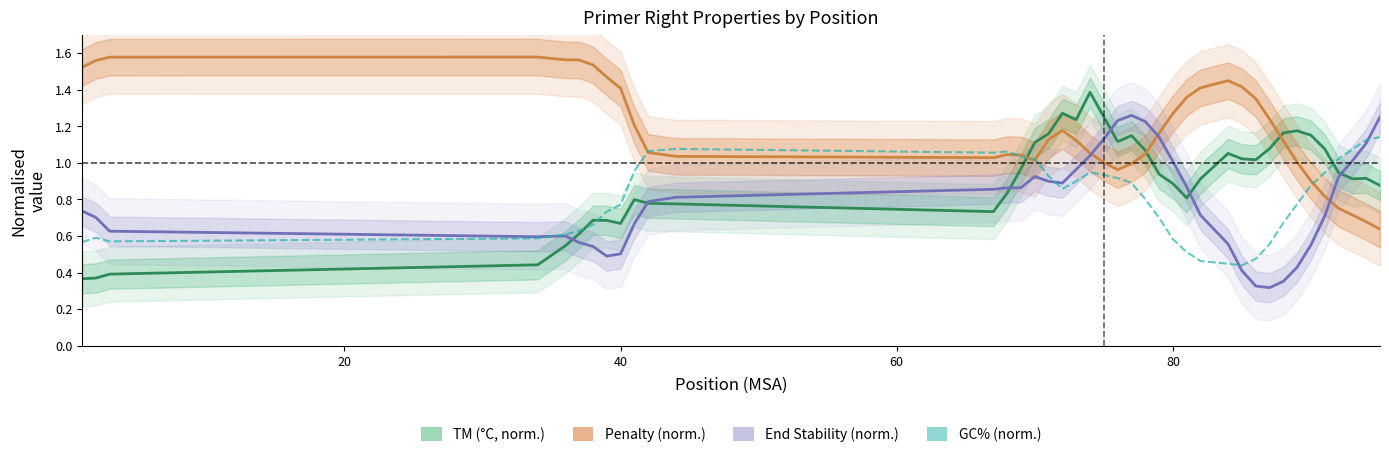

What is the lowest value of the GC% (norm.) series?

0.4